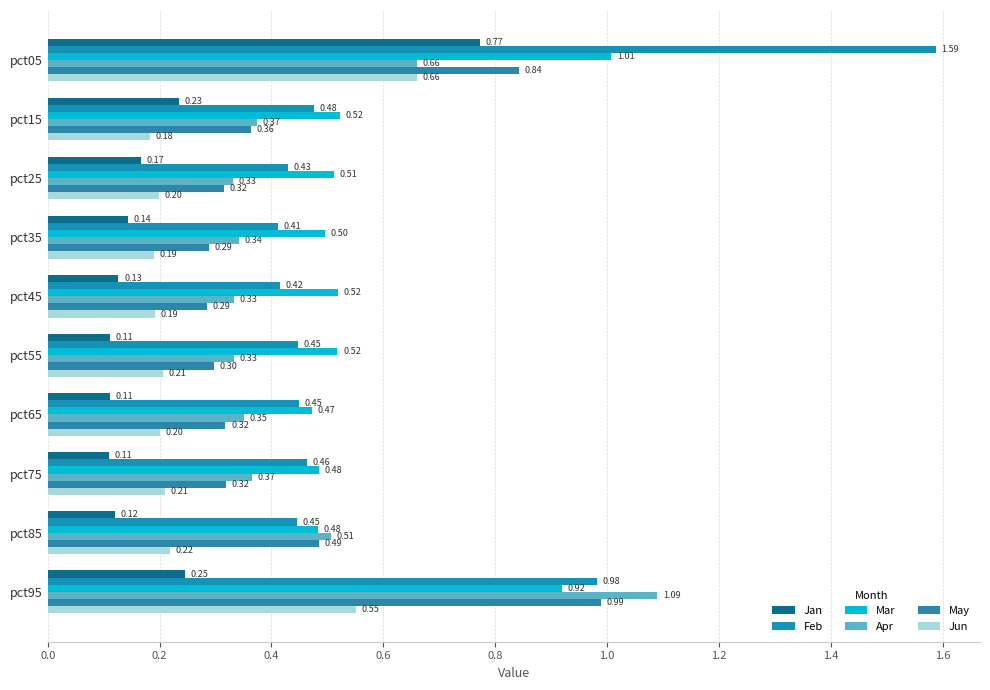

How many categories are shown in the chart?

10